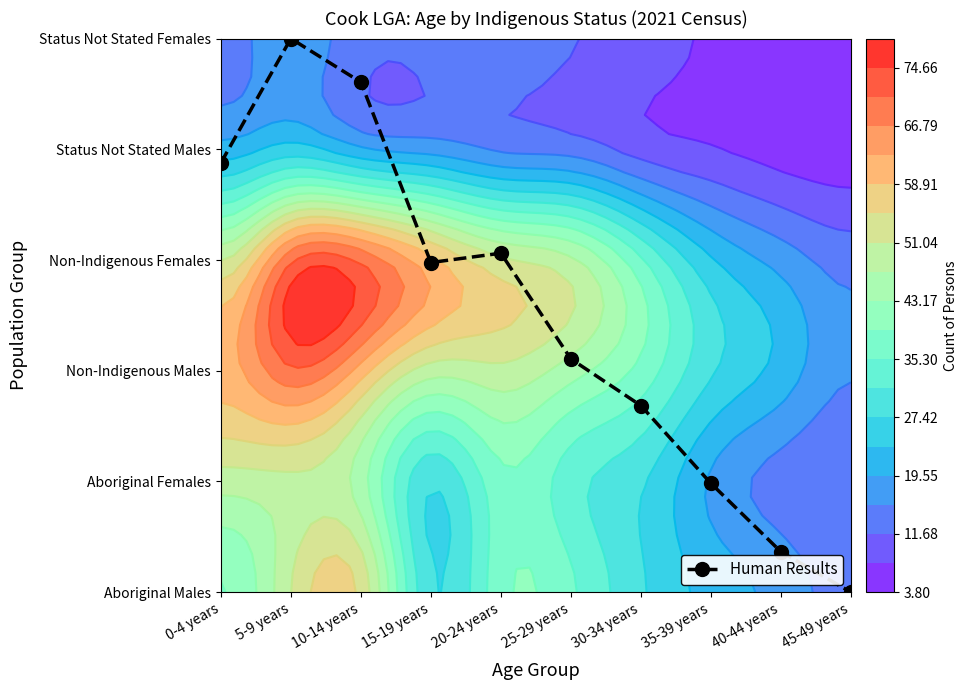

The value at 5-9 years is 1.8. True or false?

False